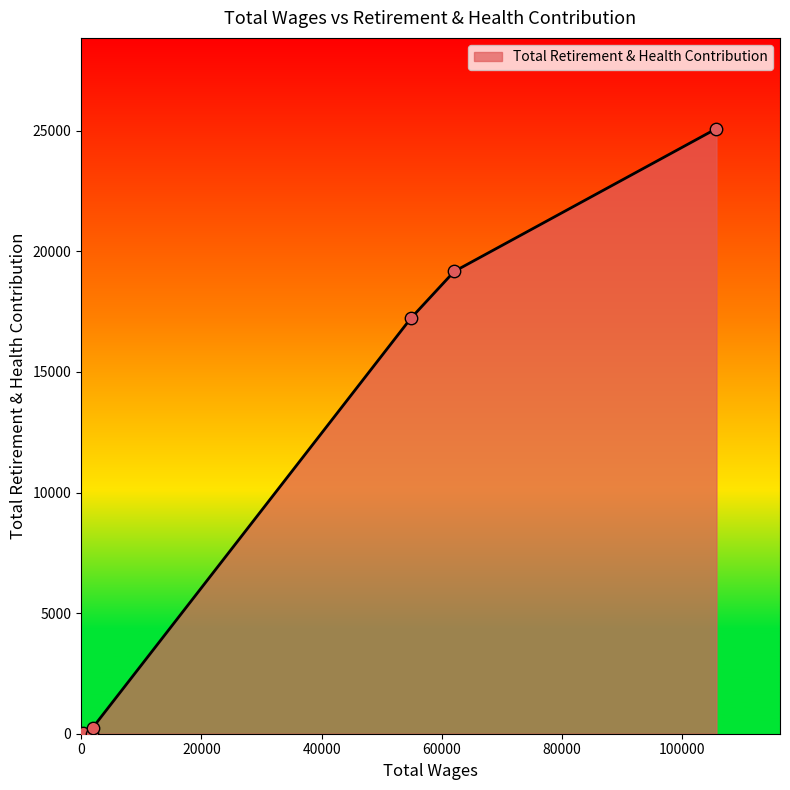

What is the greatest value displayed?

25087